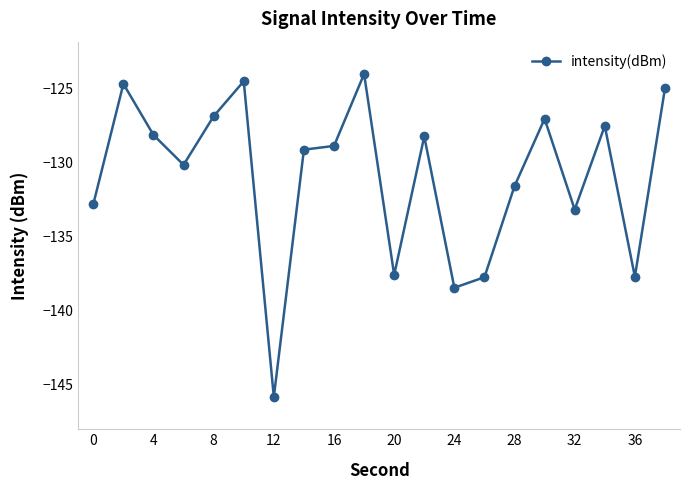

What is the smallest value displayed?

-145.9